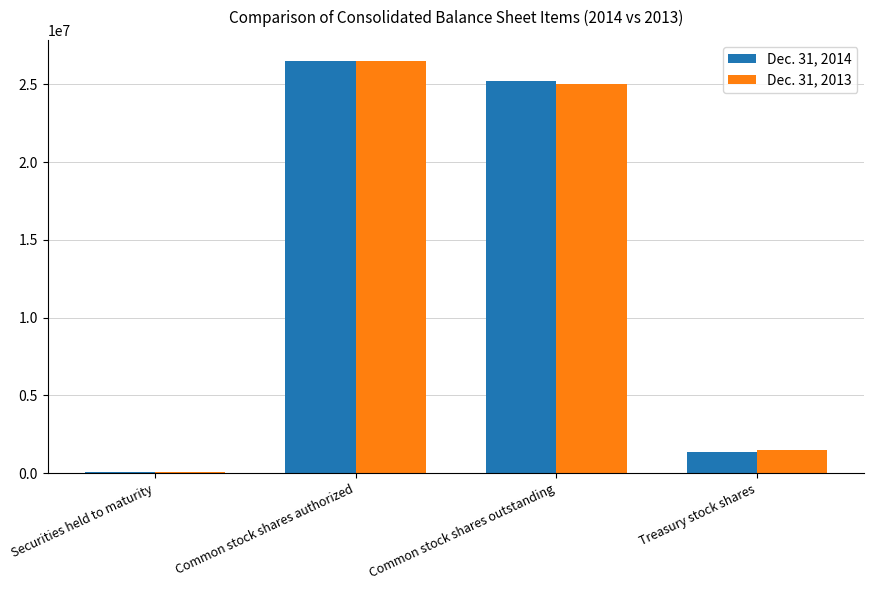

True or false: Dec. 31, 2013 has a value of 2491895 at Treasury stock shares.

False